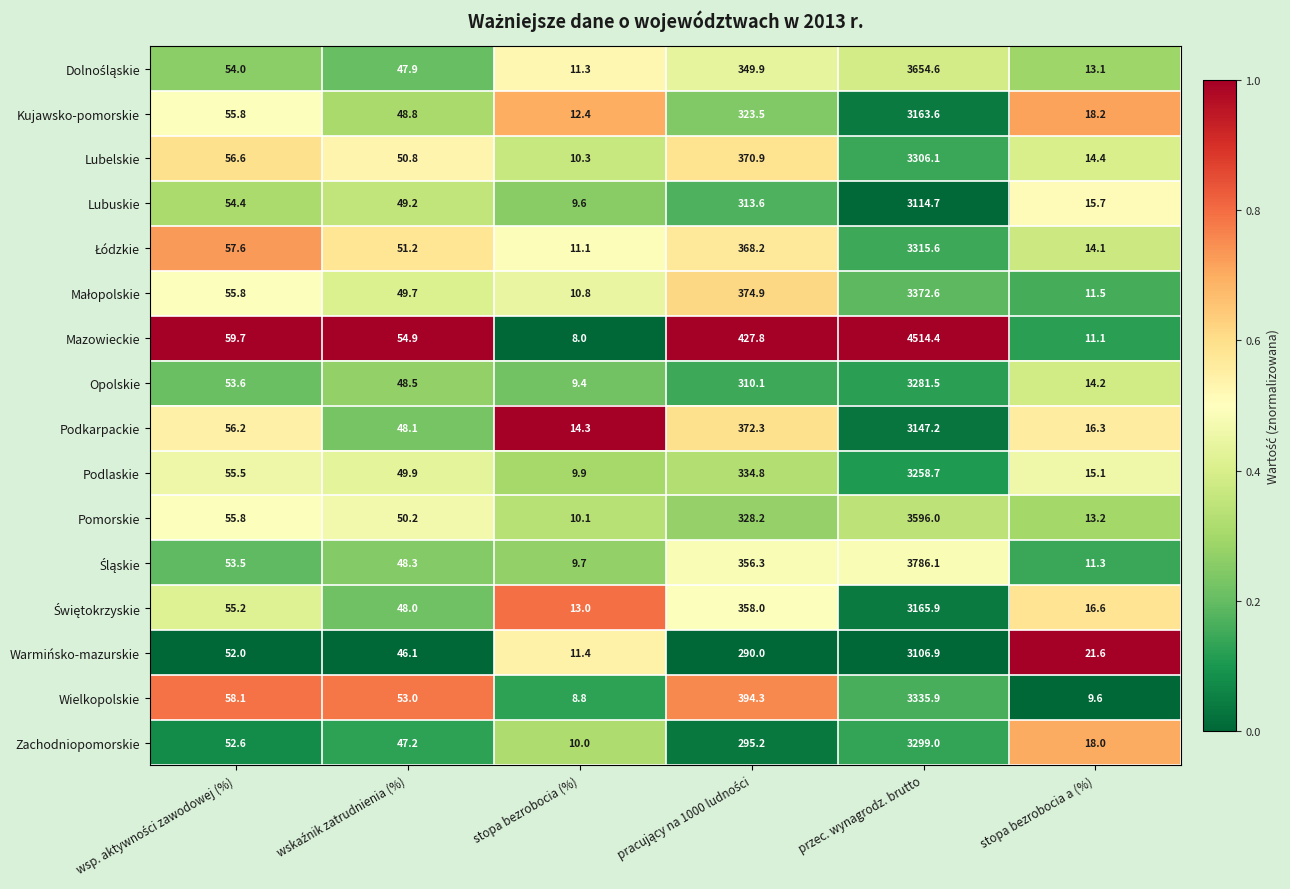

What is the difference between the highest and lowest values at stopa bezrobocia (%)?

6.3